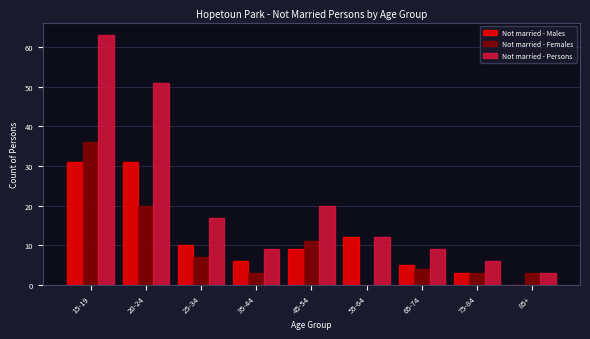

Reading left to right, list all the values displayed in this chart.

Not married - Males: 15-19=31	20-24=31	25-34=10	35-44=6	45-54=9	55-64=12	65-74=5	75-84=3	85+=0
Not married - Females: 15-19=36	20-24=20	25-34=7	35-44=3	45-54=11	55-64=0	65-74=4	75-84=3	85+=3
Not married - Persons: 15-19=63	20-24=51	25-34=17	35-44=9	45-54=20	55-64=12	65-74=9	75-84=6	85+=3